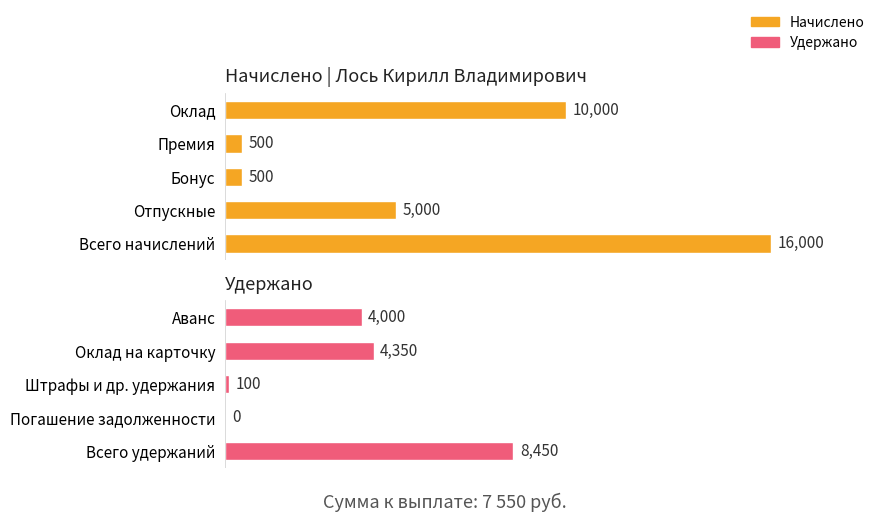

What is the difference between the maximum and second lowest values in the Начислено series?

15500